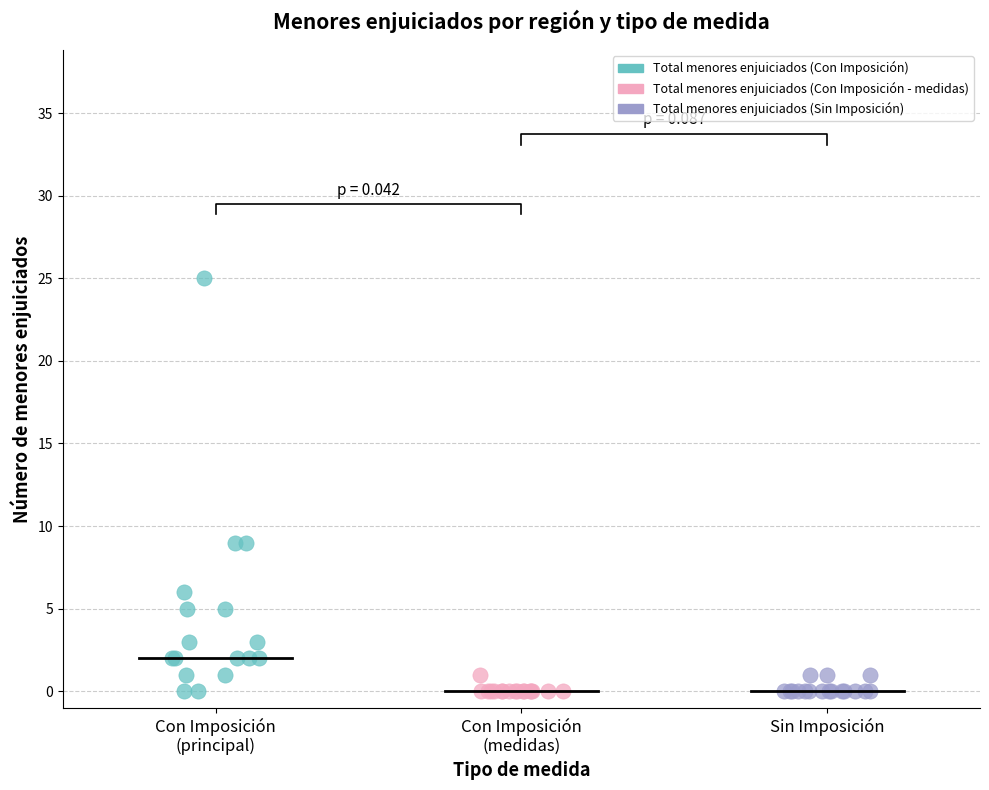

What are all the series names shown in the legend?

Total menores enjuiciados (Con Imposición), Total menores enjuiciados (Con Imposición - medidas), Total menores enjuiciados (Sin Imposición)